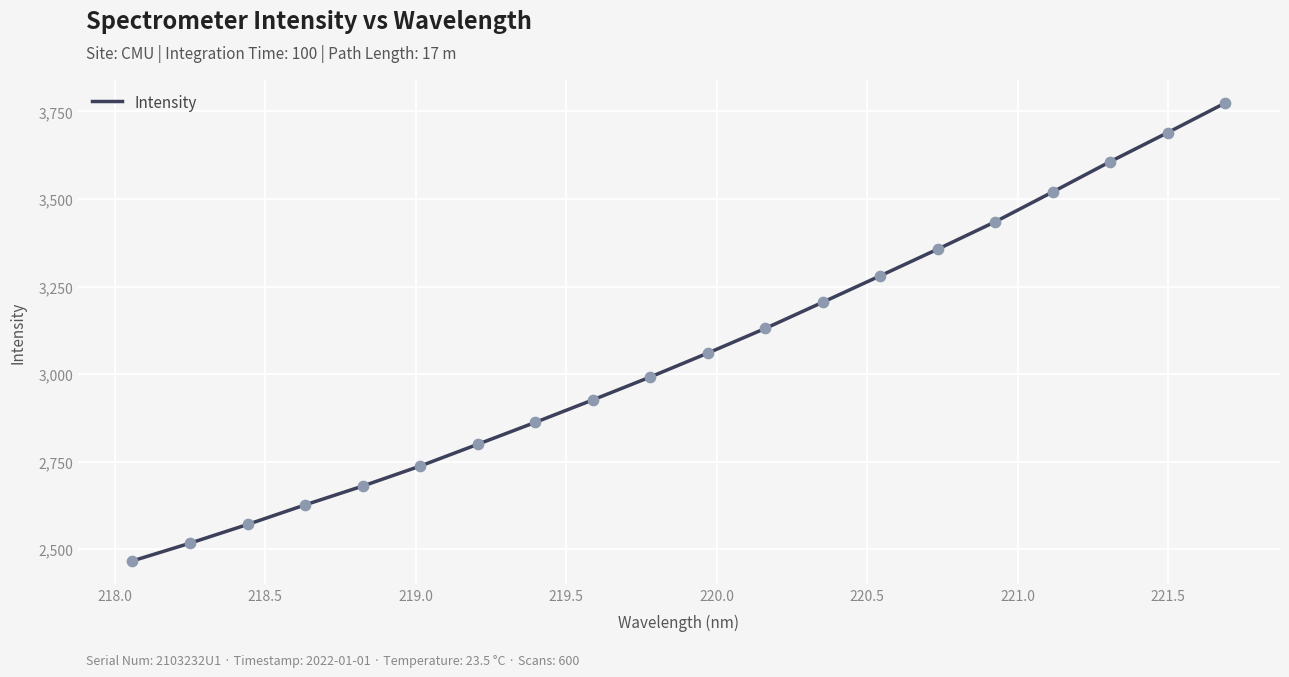

What is the maximum value shown in the chart?

3774.4